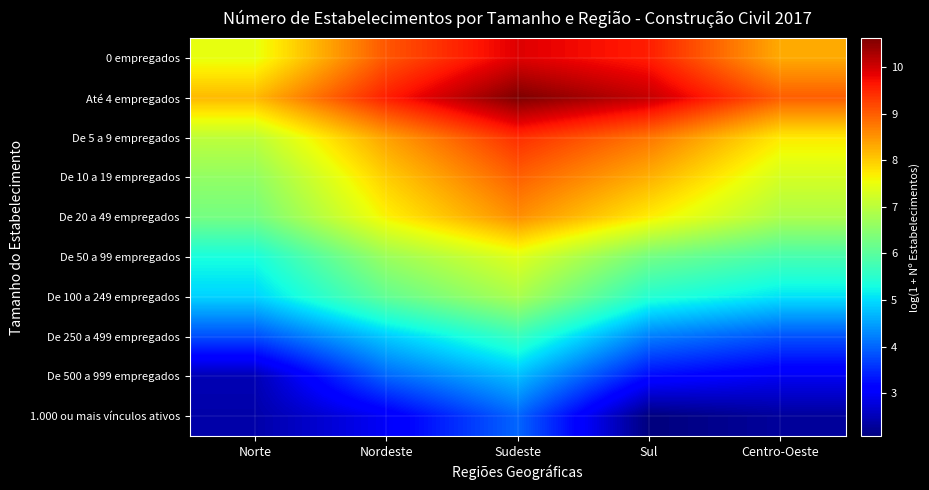

Which series has the largest range (max minus min)?

Até 4 empregados